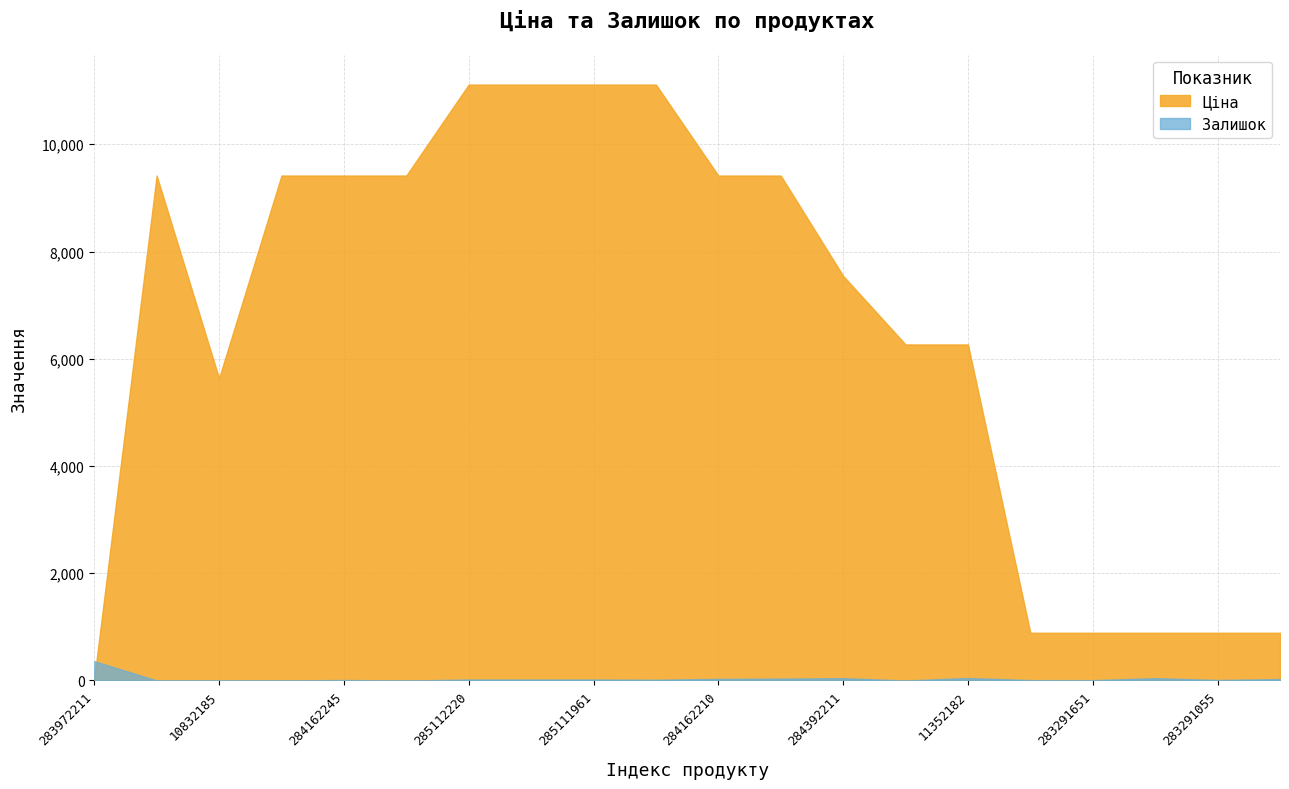

List the series in order of their overall mean, highest first.

Ціна, Залишок